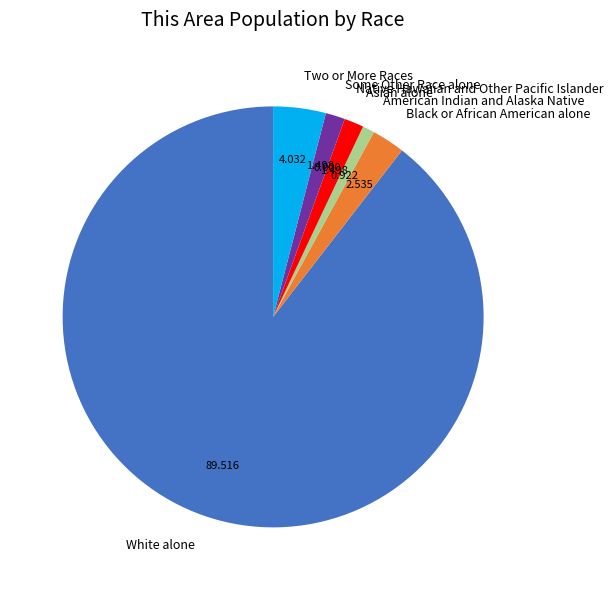

Which slice is the largest?

White alone